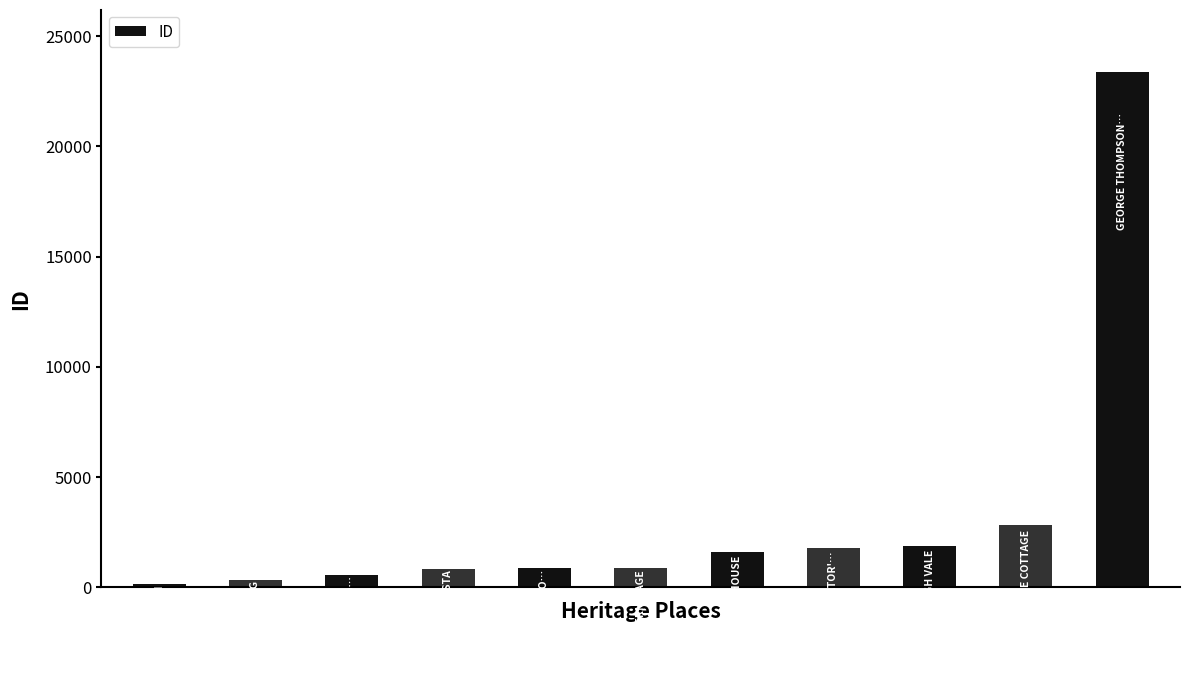

What is the sum of all values?

34978